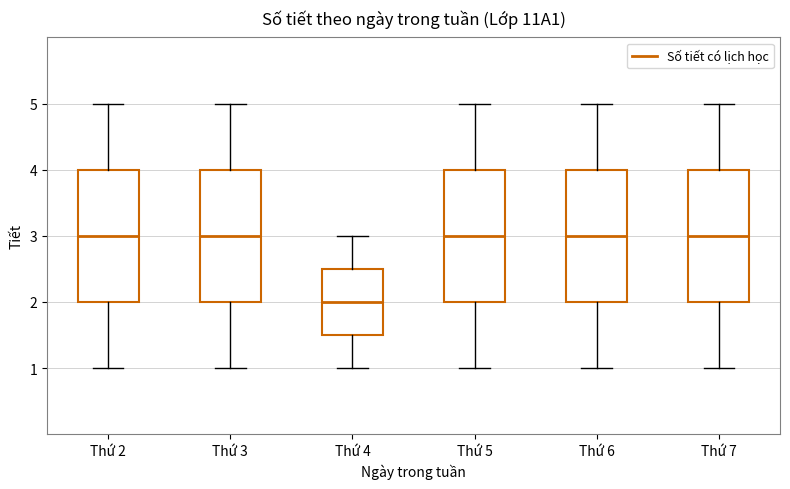

Reading left to right, read every box against the y-axis: the position of its median line, the range the box covers, and the ends of its whiskers. The values are not printed on the chart, so give them approximately, as read against the axis.

Thứ 2: median 3.0, box 2.0 to 4.0, whiskers 1.0 to 5.0
Thứ 3: median 3.0, box 2.0 to 4.0, whiskers 1.0 to 5.0
Thứ 4: median 2.0, box 1.5 to 2.5, whiskers 1.0 to 3.0
Thứ 5: median 3.0, box 2.0 to 4.0, whiskers 1.0 to 5.0
Thứ 6: median 3.0, box 2.0 to 4.0, whiskers 1.0 to 5.0
Thứ 7: median 3.0, box 2.0 to 4.0, whiskers 1.0 to 5.0